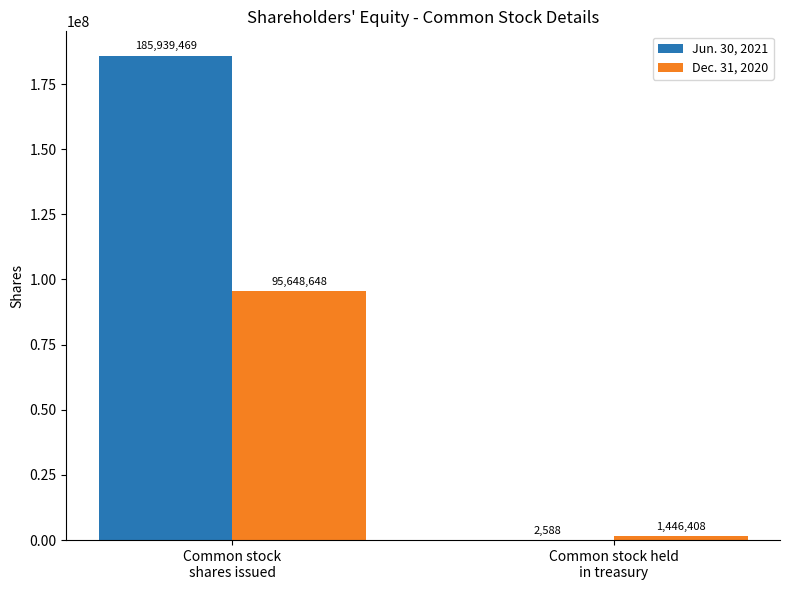

Which series has the largest total across all categories?

Jun. 30, 2021